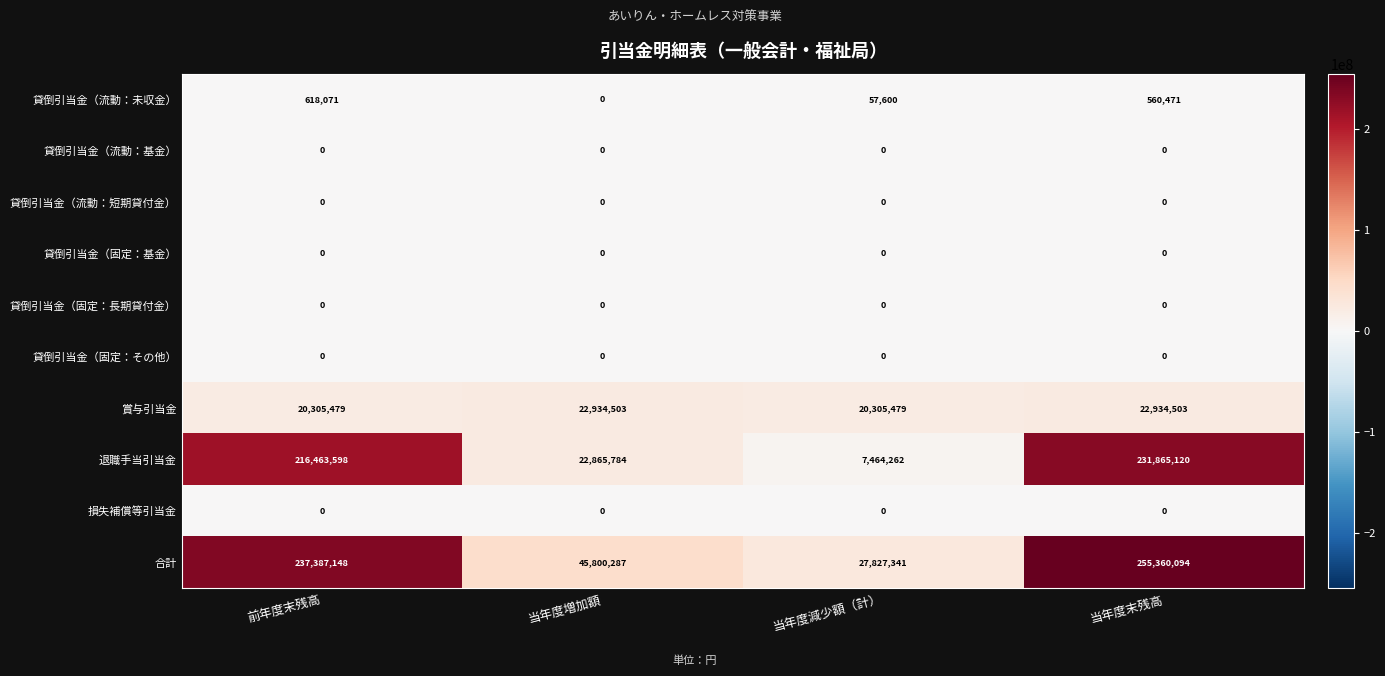

True or false: 貸倒引当金（固定：基金） has a value of 0 at 前年度末残高.

True